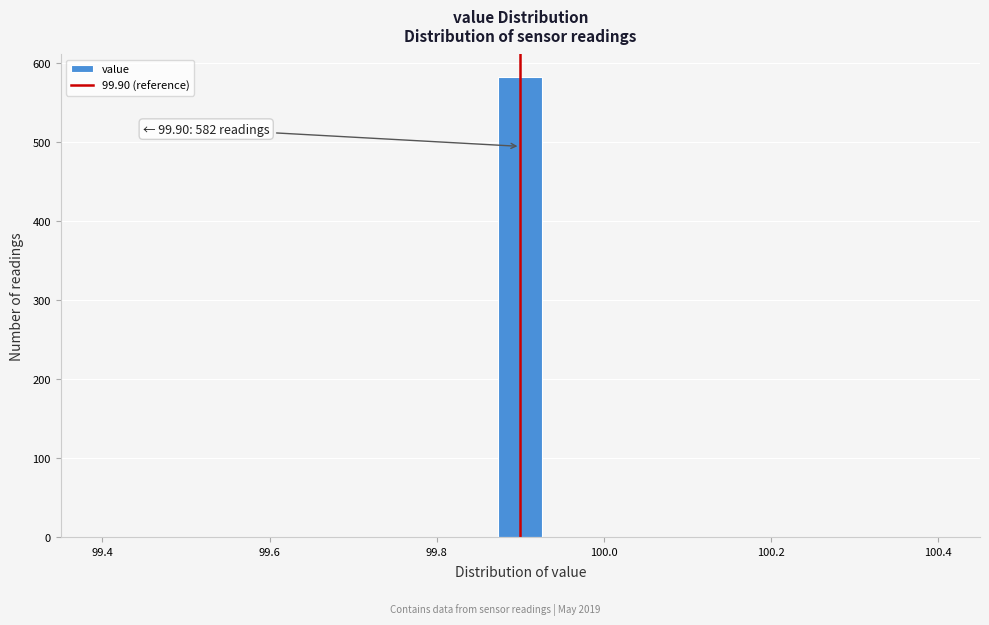

Read against the x-axis, roughly where is the centre of the tallest bar?

99.90